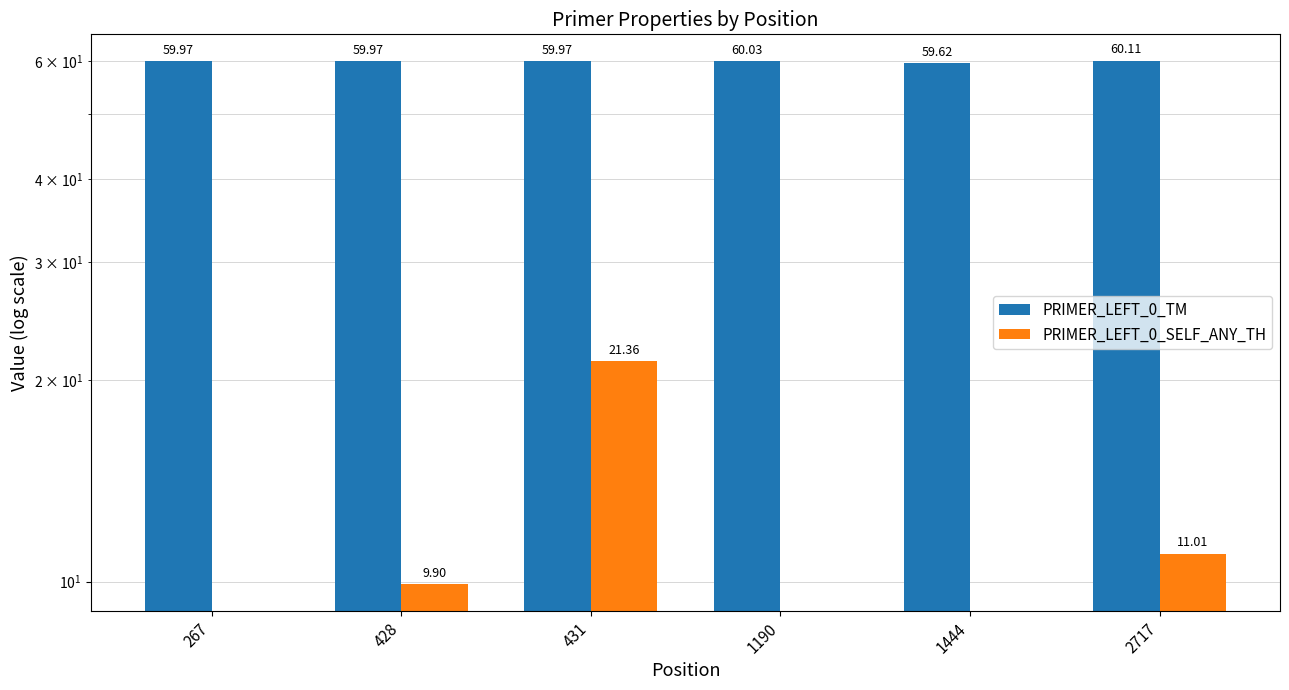

How many series are shown in this chart?

2